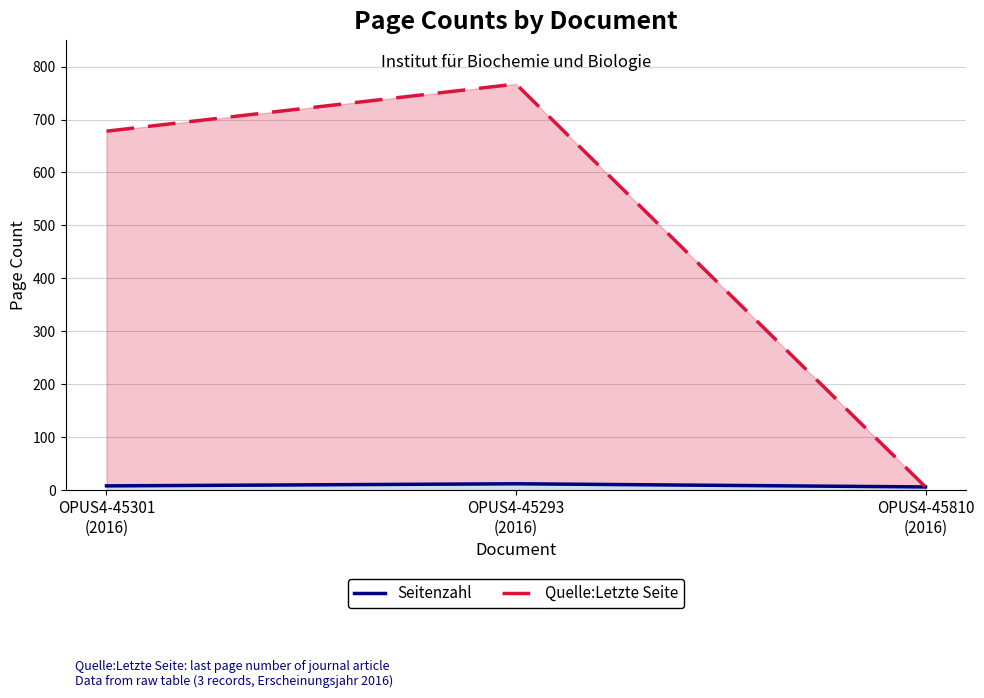

Reading left to right, extract all data points from this chart.

Seitenzahl: OPUS4-45301
(2016)=8	OPUS4-45293
(2016)=12	OPUS4-45810
(2016)=6
Quelle:Letzte Seite: OPUS4-45301
(2016)=678	OPUS4-45293
(2016)=767	OPUS4-45810
(2016)=6